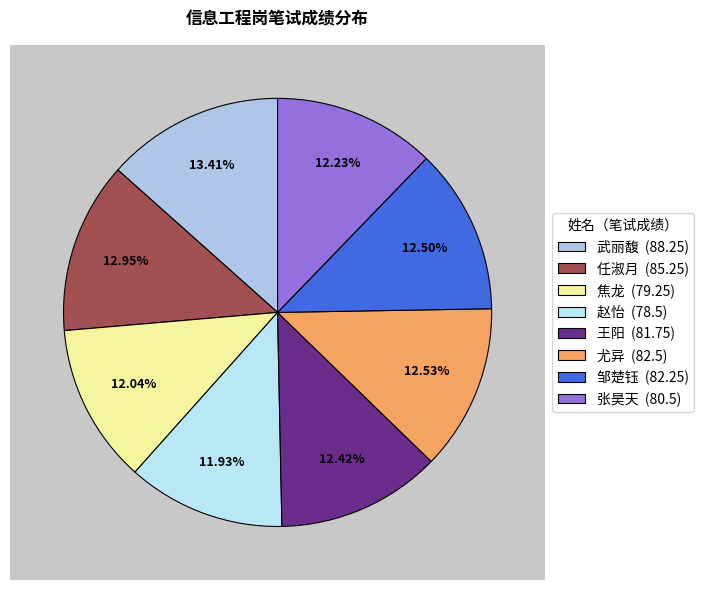

Which category has the biggest portion of the pie?

武丽馥